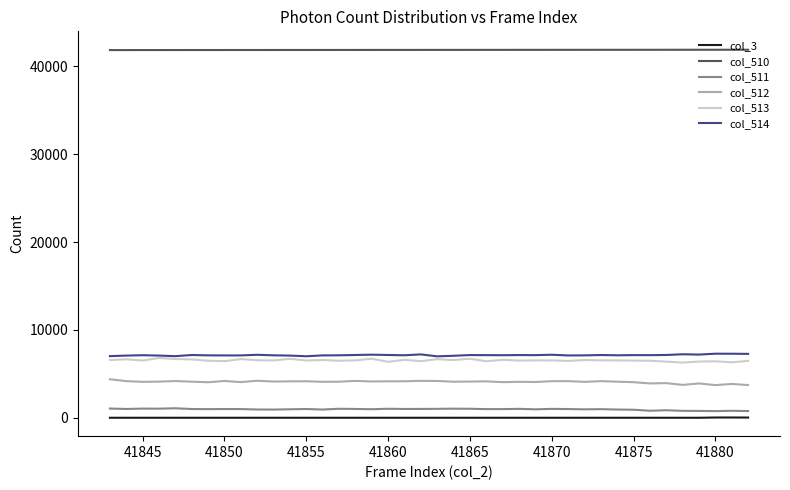

True or false: col_511 and col_510 cross at least once.

False